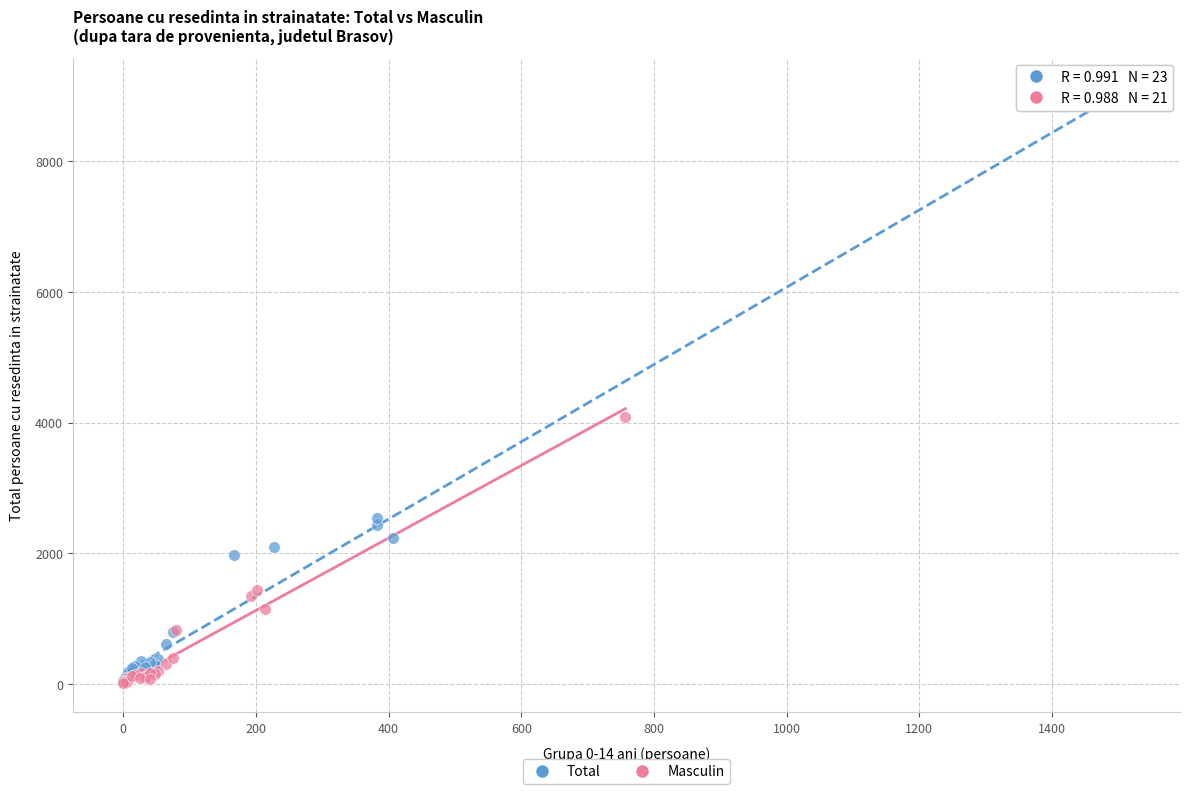

Which series has the largest Y range (max minus min)?

Total